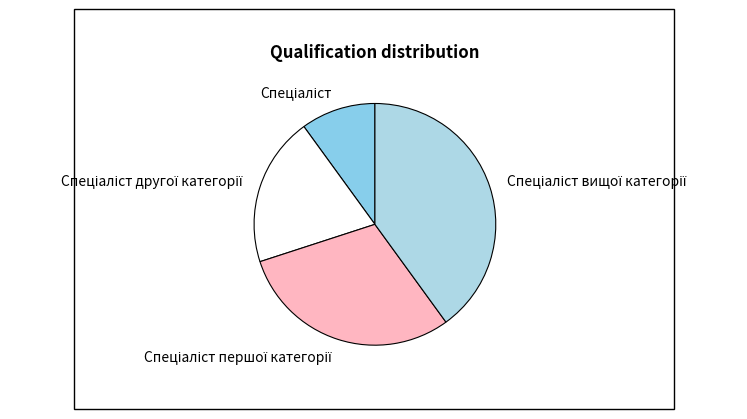

Does any single category account for the majority?

No